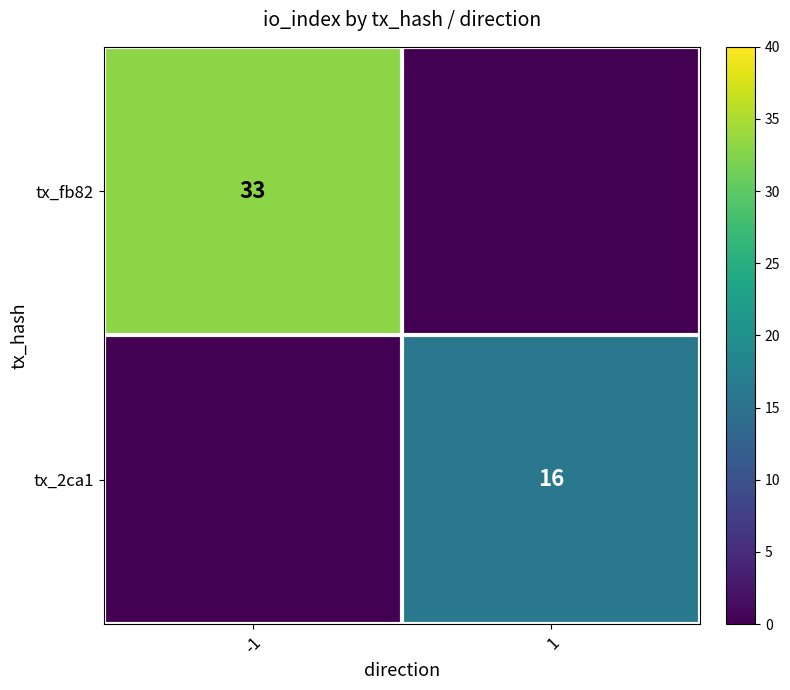

True or false: tx_fb82 has a value of 33 at -1.

True